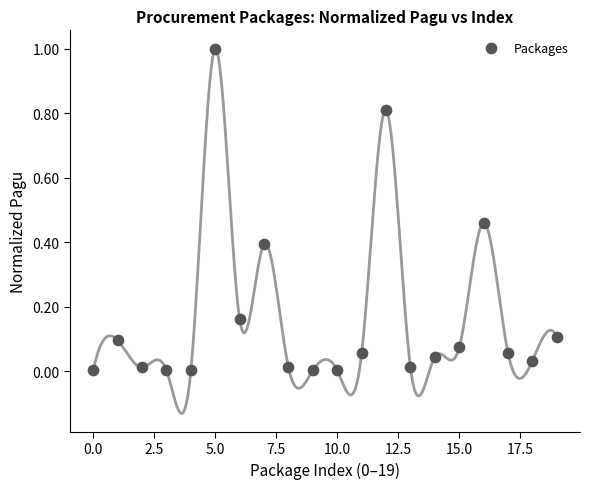

What is the range of Y values (max minus min)?

1.0